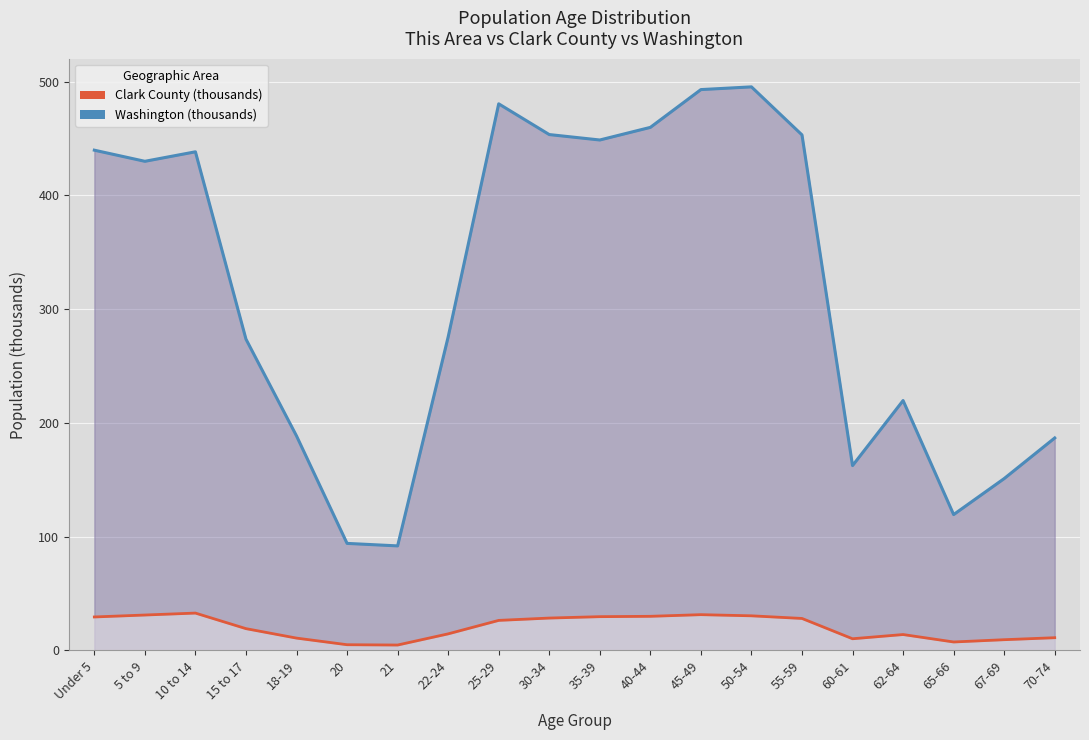

True or false: Clark County trend has more than 2 points higher than both neighbors.

True